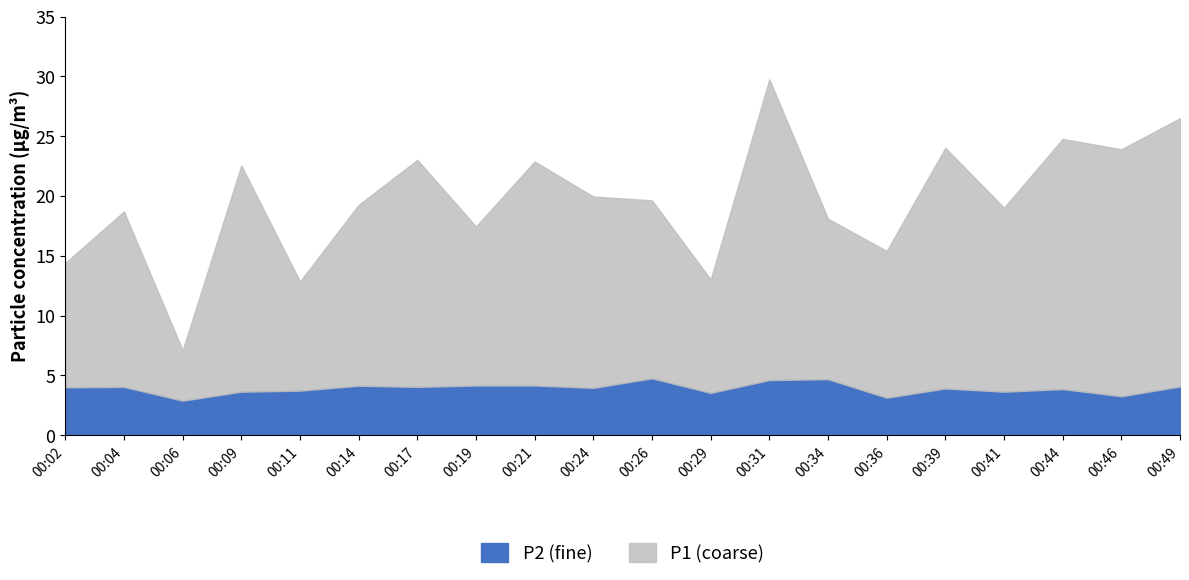

Is it true that P1 equals 22.9 at 00:21?

True